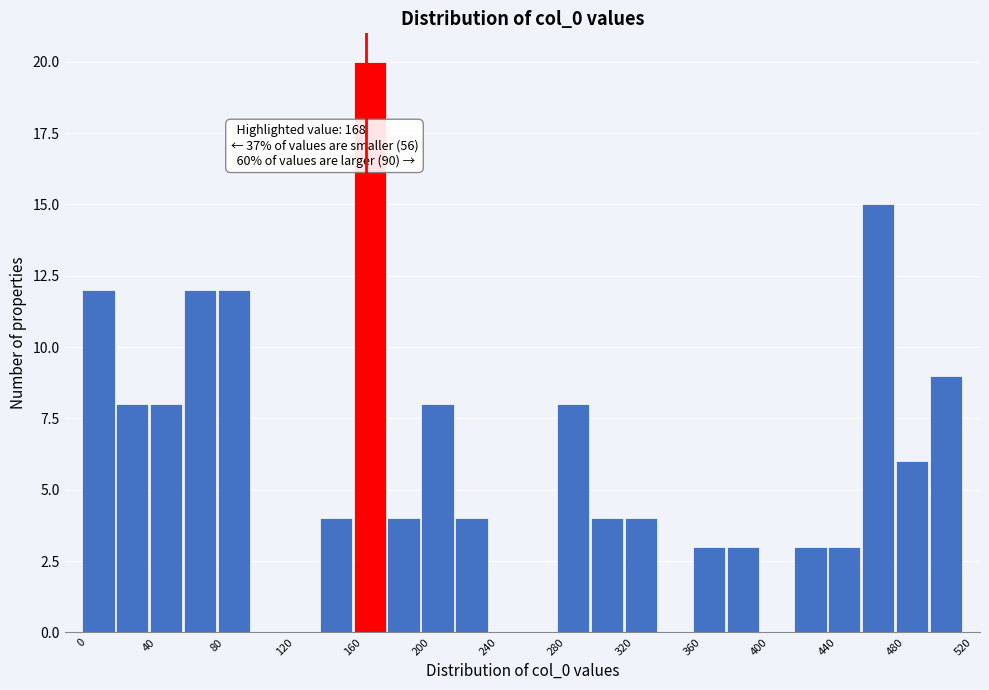

Over which range of the x-axis is the bar tallest?

160 to 180